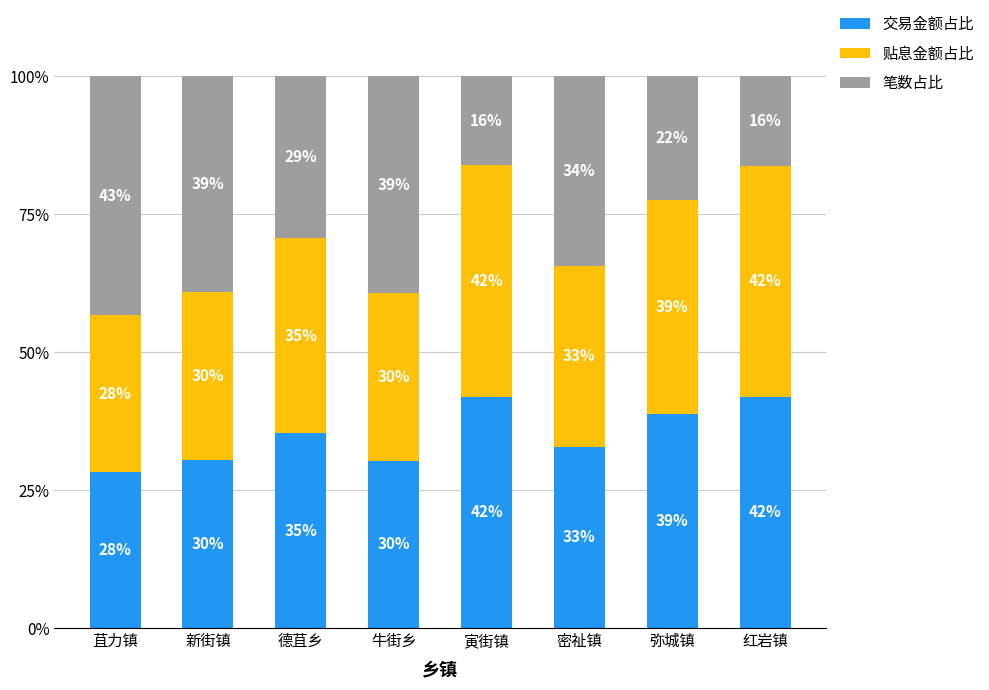

Which series has the widest spread of values?

笔数占比